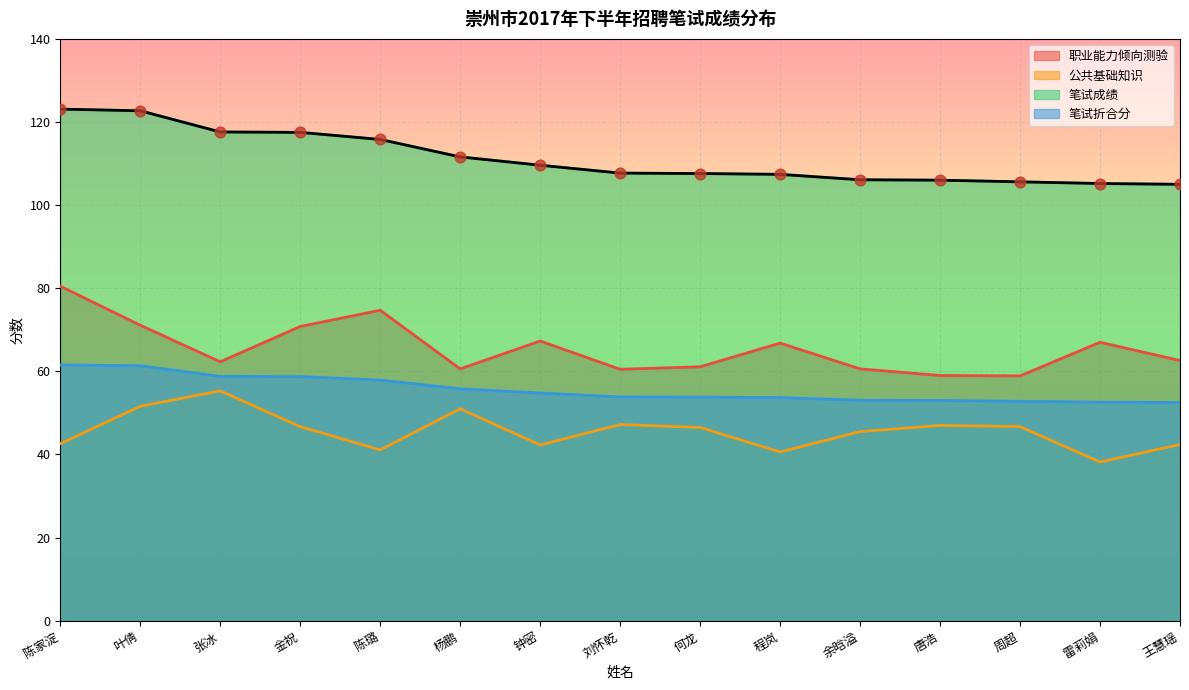

Which series has the widest spread of Y values?

职业能力倾向测验